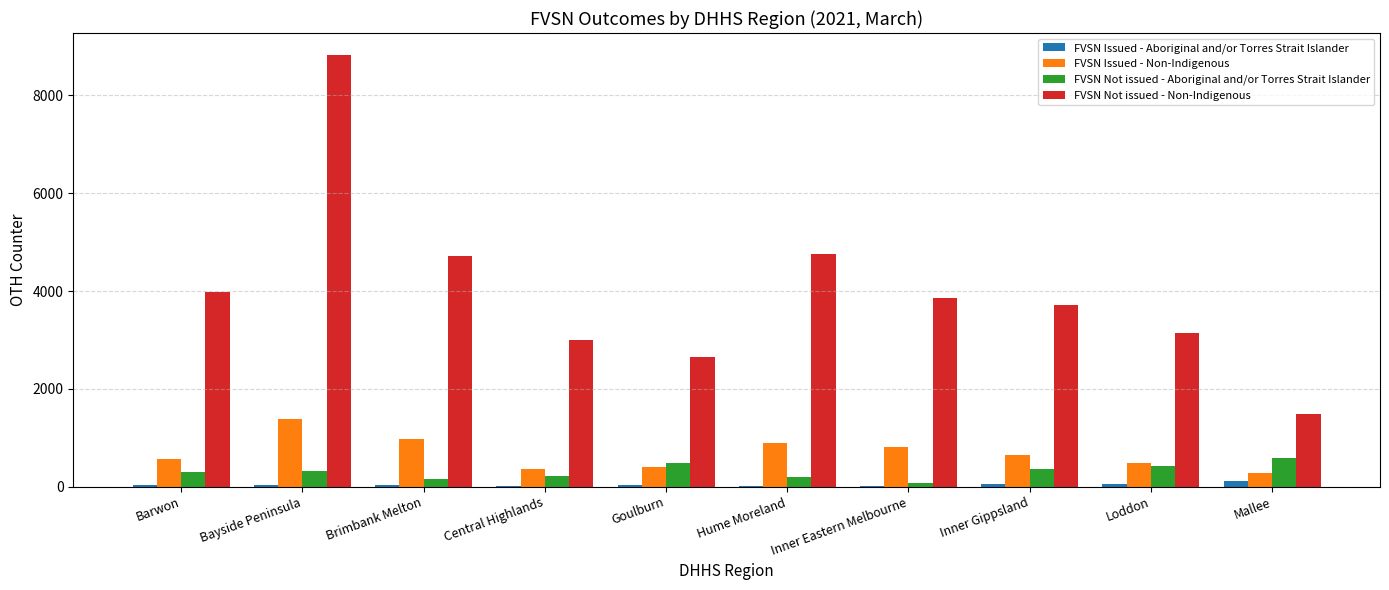

The value of FVSN Issued - Non-Indigenous at Mallee is 273. True or false?

True